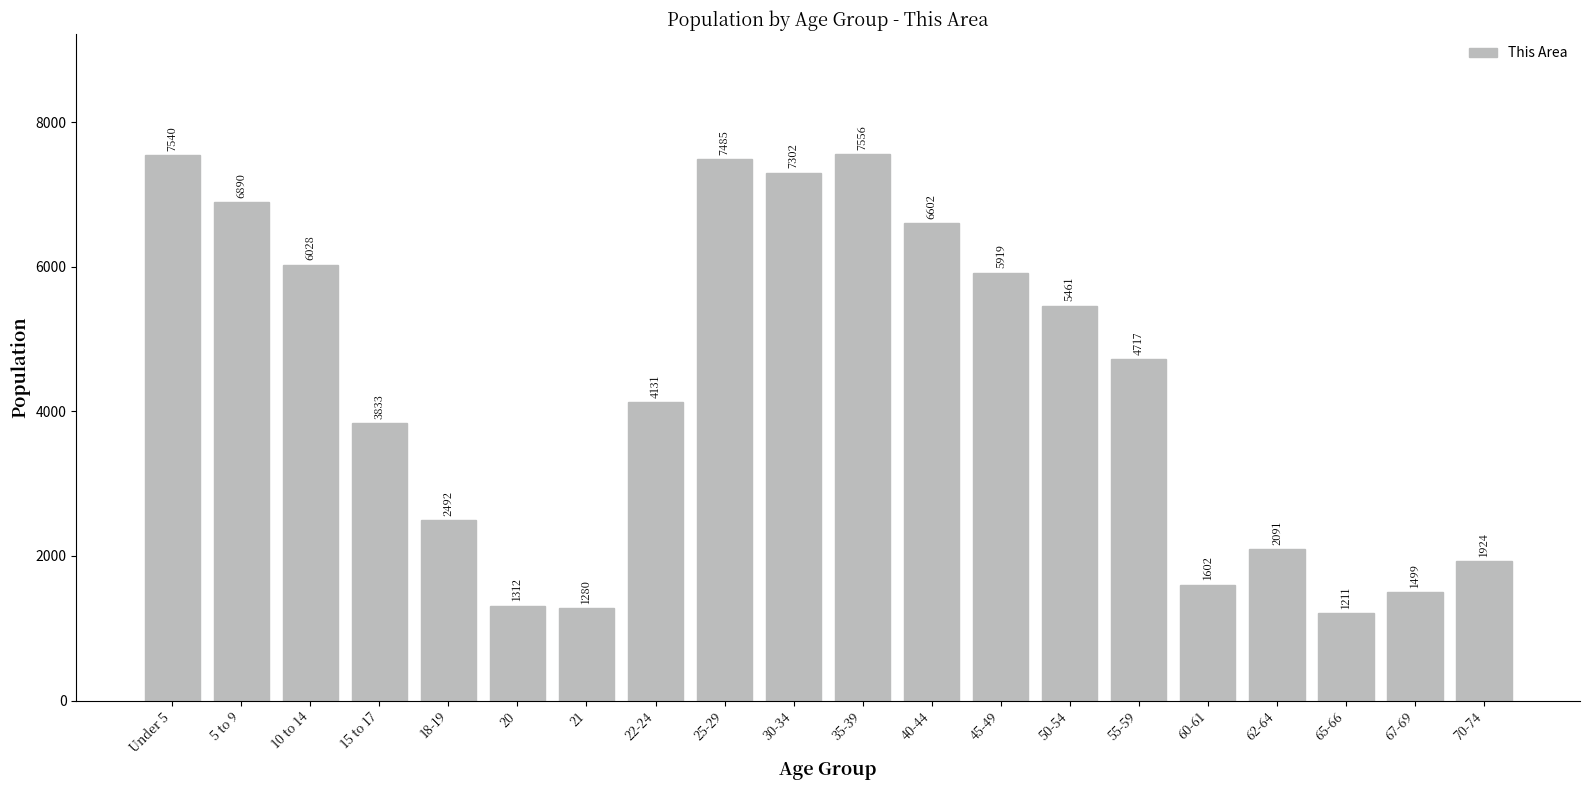

Reading left to right, transcribe all the data shown in this chart.

7540	6890	6028	3833	2492	1312	1280	4131	7485	7302	7556	6602	5919	5461	4717	1602	2091	1211	1499	1924